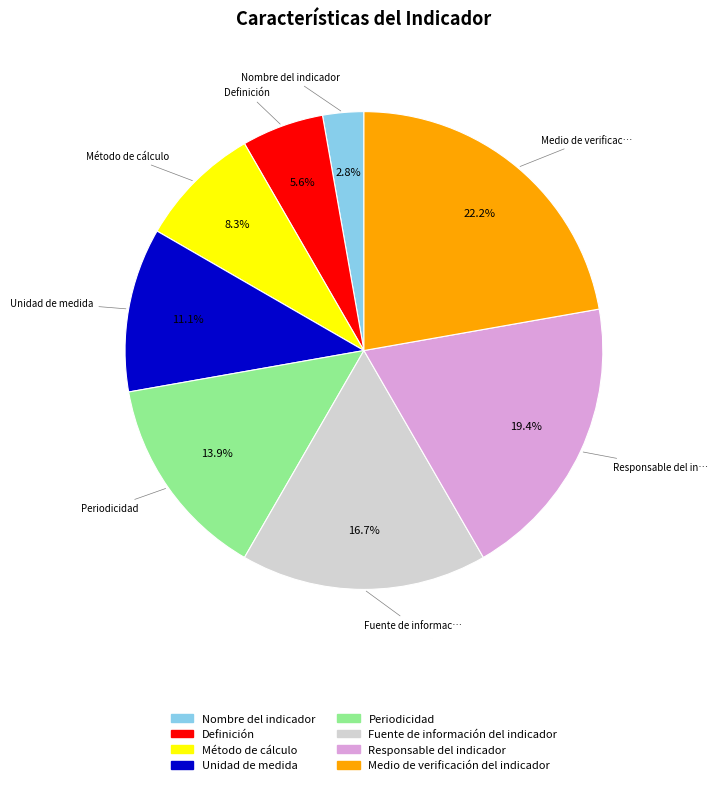

Approximately how many times larger is the value at Periodicidad compared to Definición?

2.5